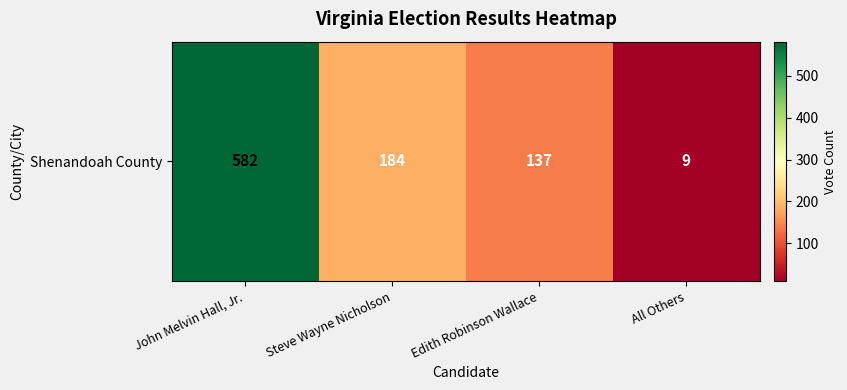

At which category does the chart reach its minimum across all series?

All Others